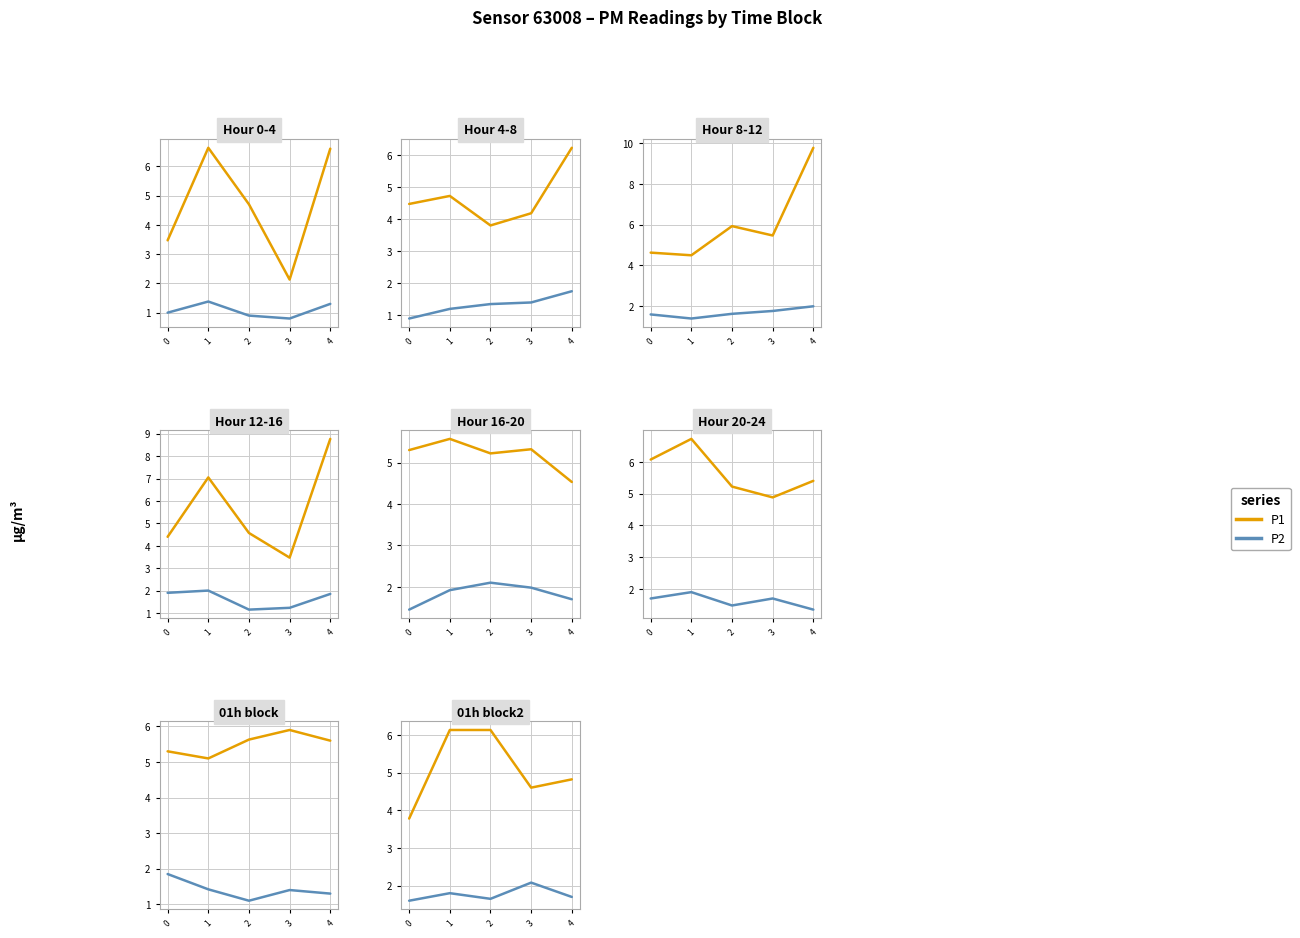

List the series in order of their overall mean, highest first.

P1, P2